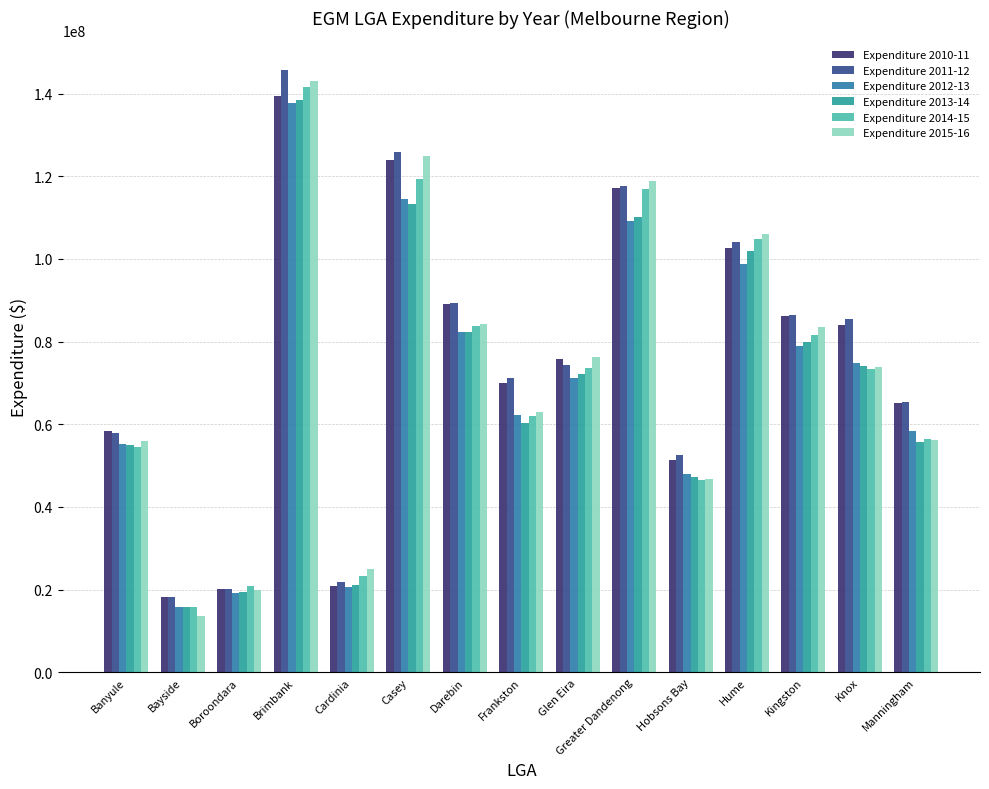

What is the value of the Expenditure 2012-13 bar at the 11th from the left?

47861113.6